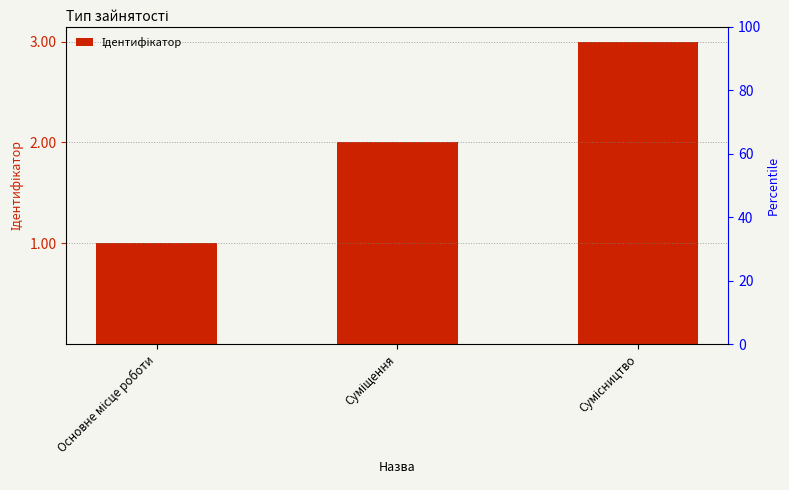

Rank the categories by value from lowest to highest.

Основне місце роботи, Суміщення, Сумісництво